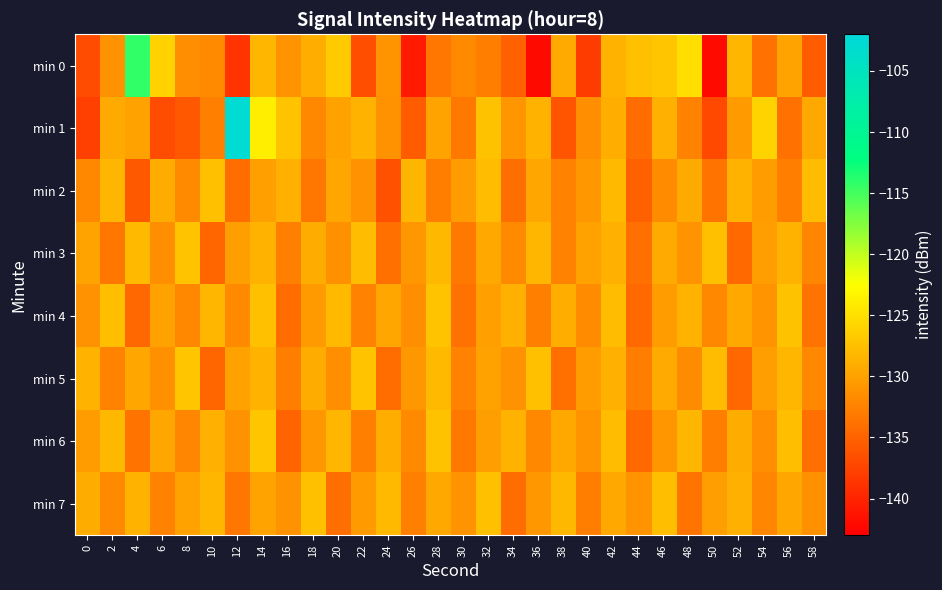

List the series in order of their peak value, highest first.

min 1, min 0, min 6, min 5, min 4, min 3, min 7, min 2